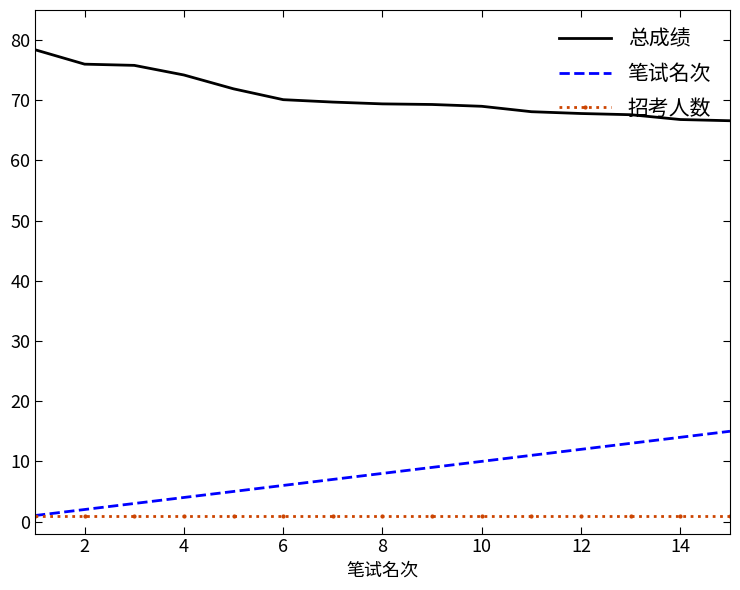

True or false: 招考人数 and 总成绩 intersect in this chart.

False